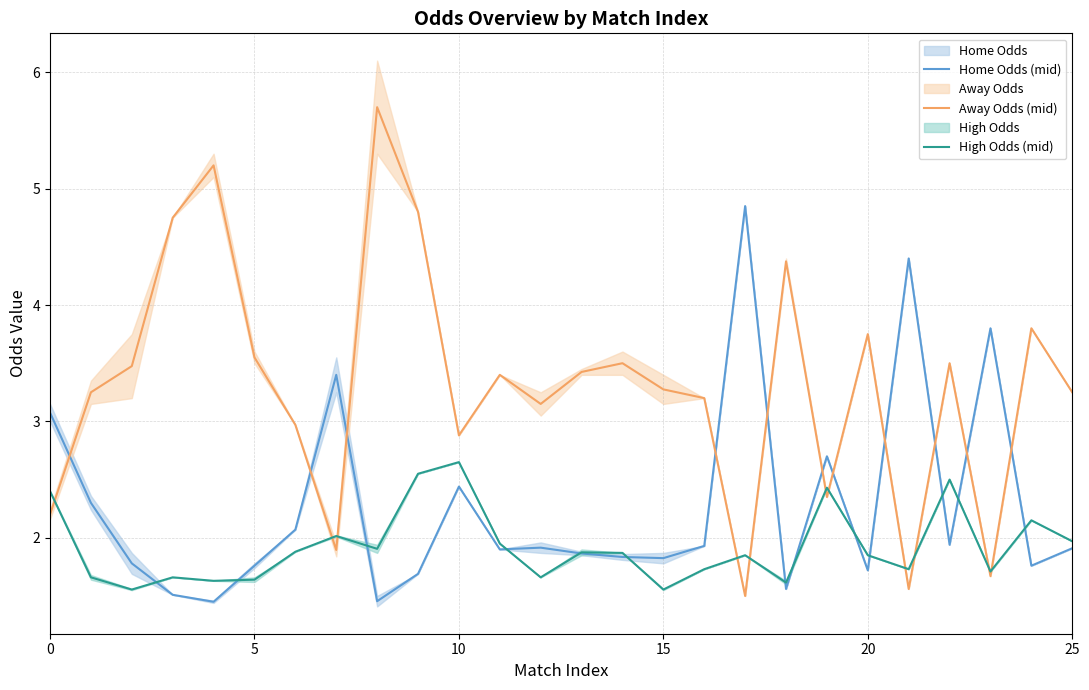

The High Odds (mid) series shows 4.5 at 9. True or false?

False